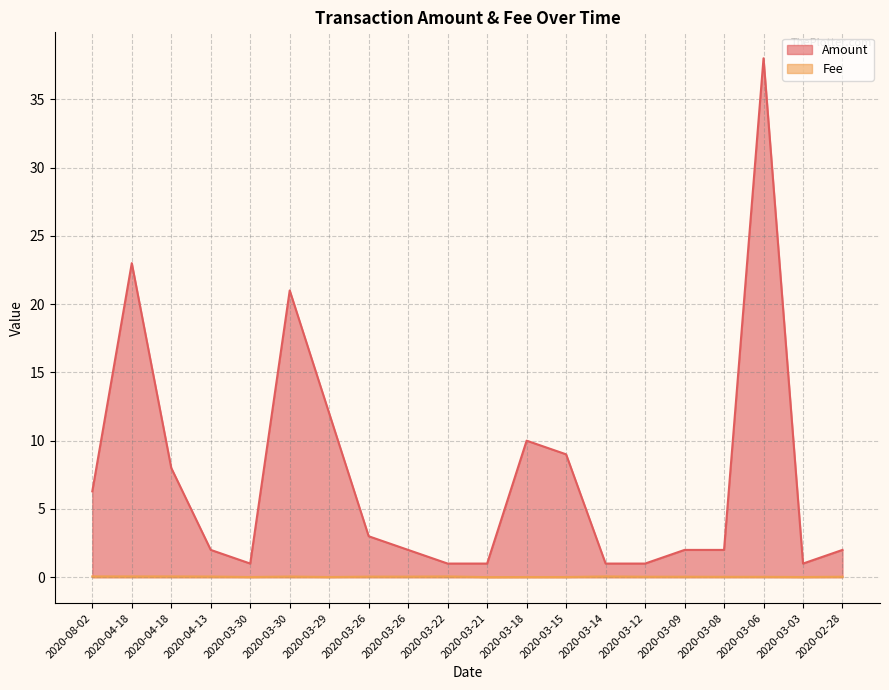

True or false: Fee and Amount cross at least once.

False